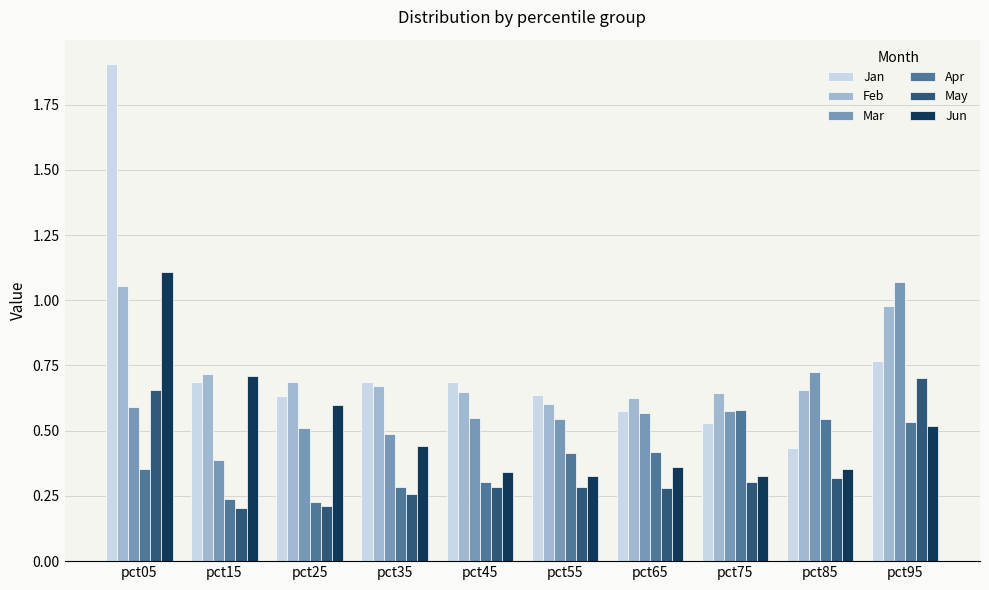

What is the sum of all Jun values?

5.1